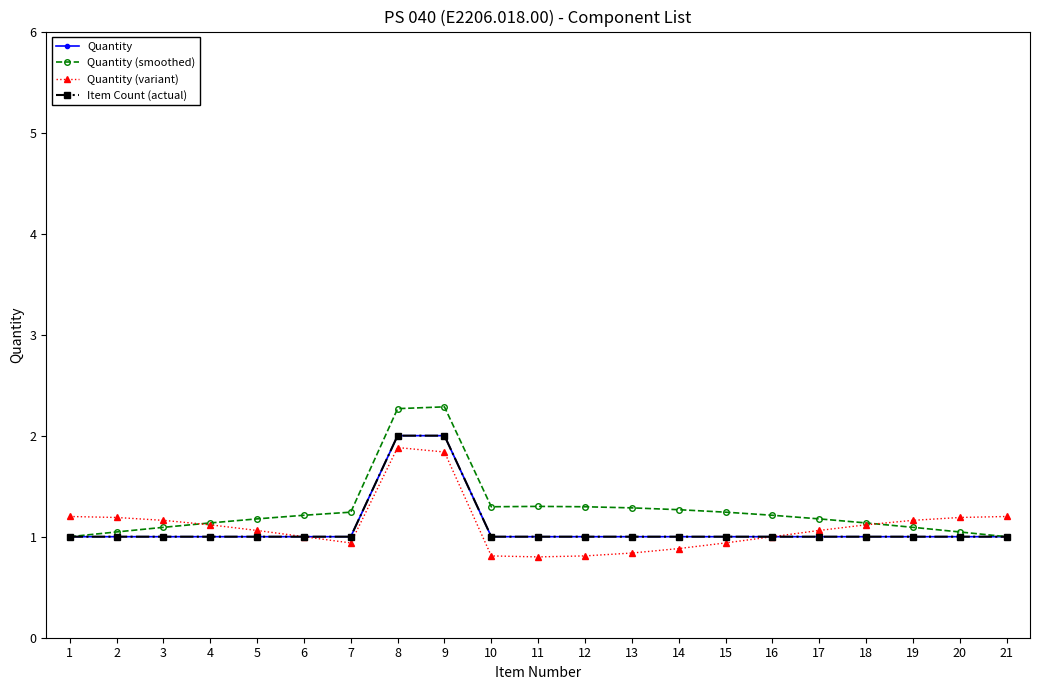

Does the chart have visible grid lines?

No